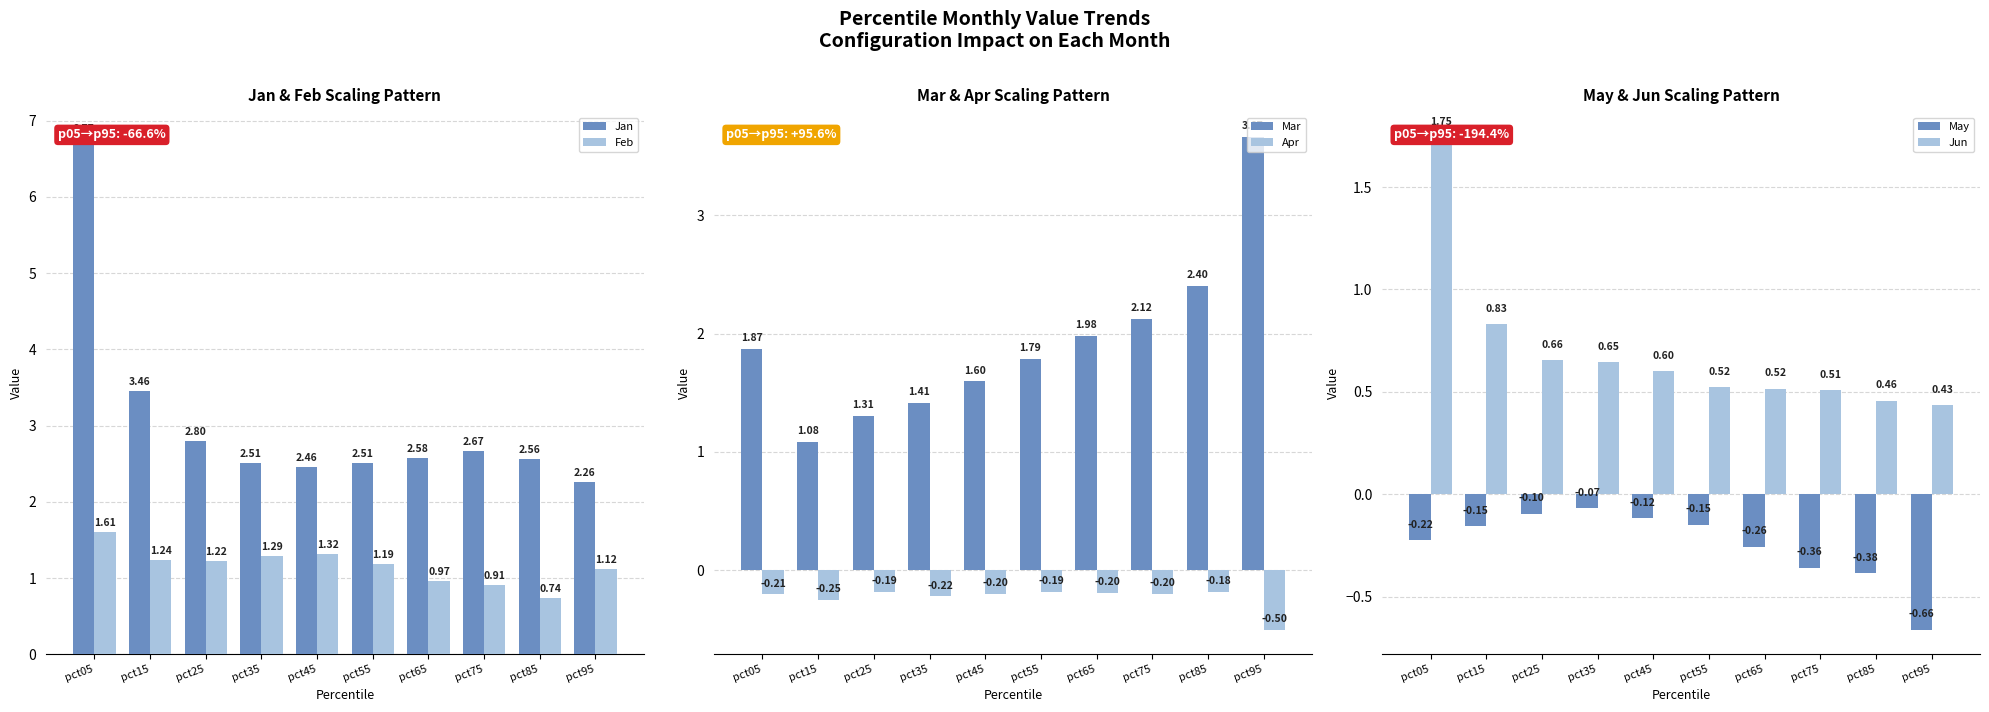

Reading left to right, transcribe all the data shown in this chart.

Jan: 6.8	3.5	2.8	2.5	2.5	2.5	2.6	2.7	2.6	2.3
Feb: 1.6	1.2	1.2	1.3	1.3	1.2	1.0	0.9	0.7	1.1
Mar: 1.9	1.1	1.3	1.4	1.6	1.8	2.0	2.1	2.4	3.7
Apr: -0.2	-0.3	-0.2	-0.2	-0.2	-0.2	-0.2	-0.2	-0.2	-0.5
May: -0.2	-0.2	-0.1	-0.1	-0.1	-0.1	-0.3	-0.4	-0.4	-0.7
Jun: 1.7	0.8	0.7	0.6	0.6	0.5	0.5	0.5	0.5	0.4